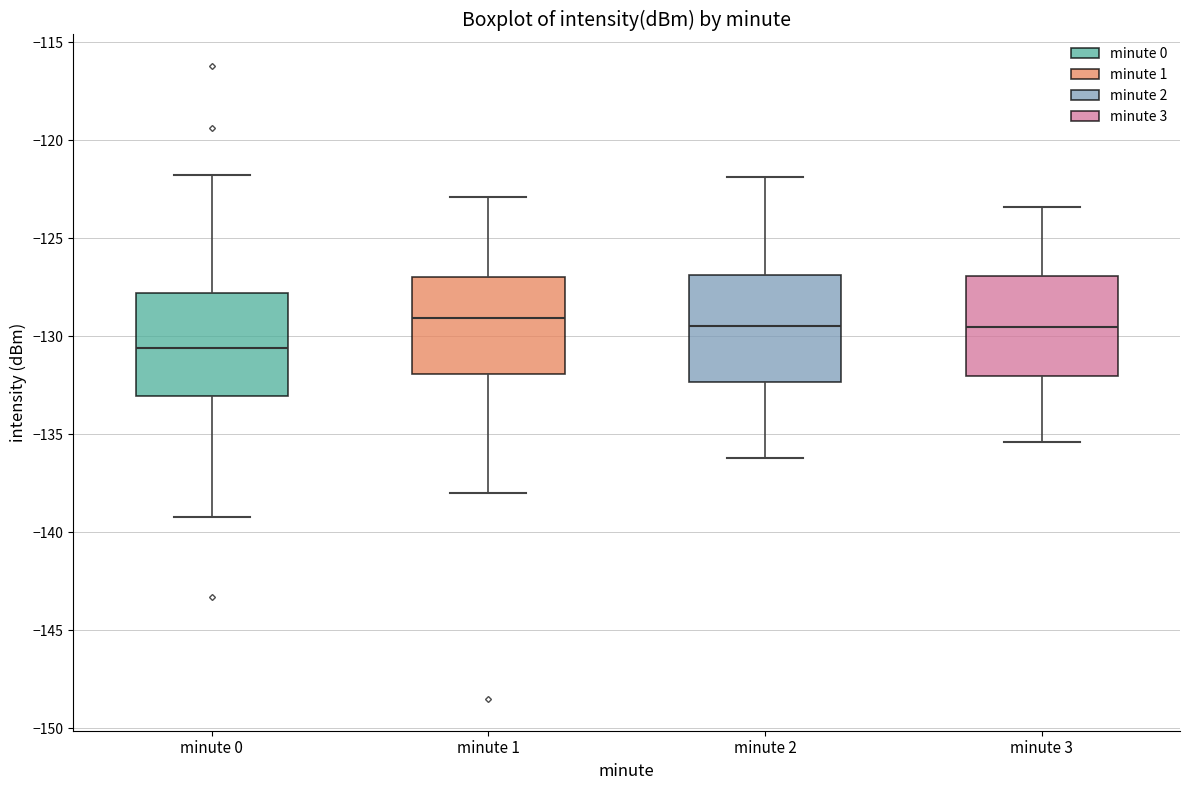

Reading left to right, transcribe this box plot: for each box, give where its median line is, the range the box spans, and where its two whiskers end, as read against the y-axis. The values are not printed on the chart, so give them approximately, as read against the axis.

minute 0: median -130.5, box -133.0 to -128.0, whiskers -139.0 to -122.0
minute 1: median -129.0, box -132.0 to -127.0, whiskers -138.0 to -123.0
minute 2: median -129.5, box -132.5 to -127.0, whiskers -136.0 to -122.0
minute 3: median -129.5, box -132.0 to -127.0, whiskers -135.5 to -123.5